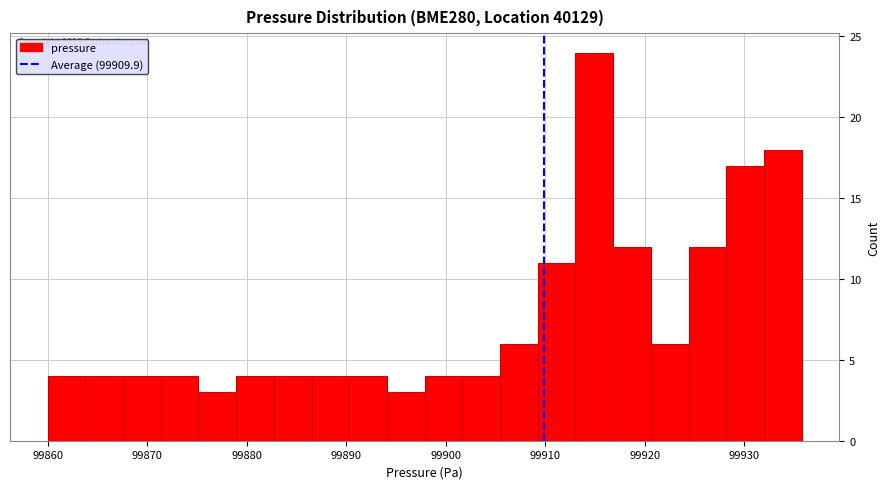

Around what value on the x-axis is the tallest bar? Give the approximate position of its centre, as read against the axis.

99915